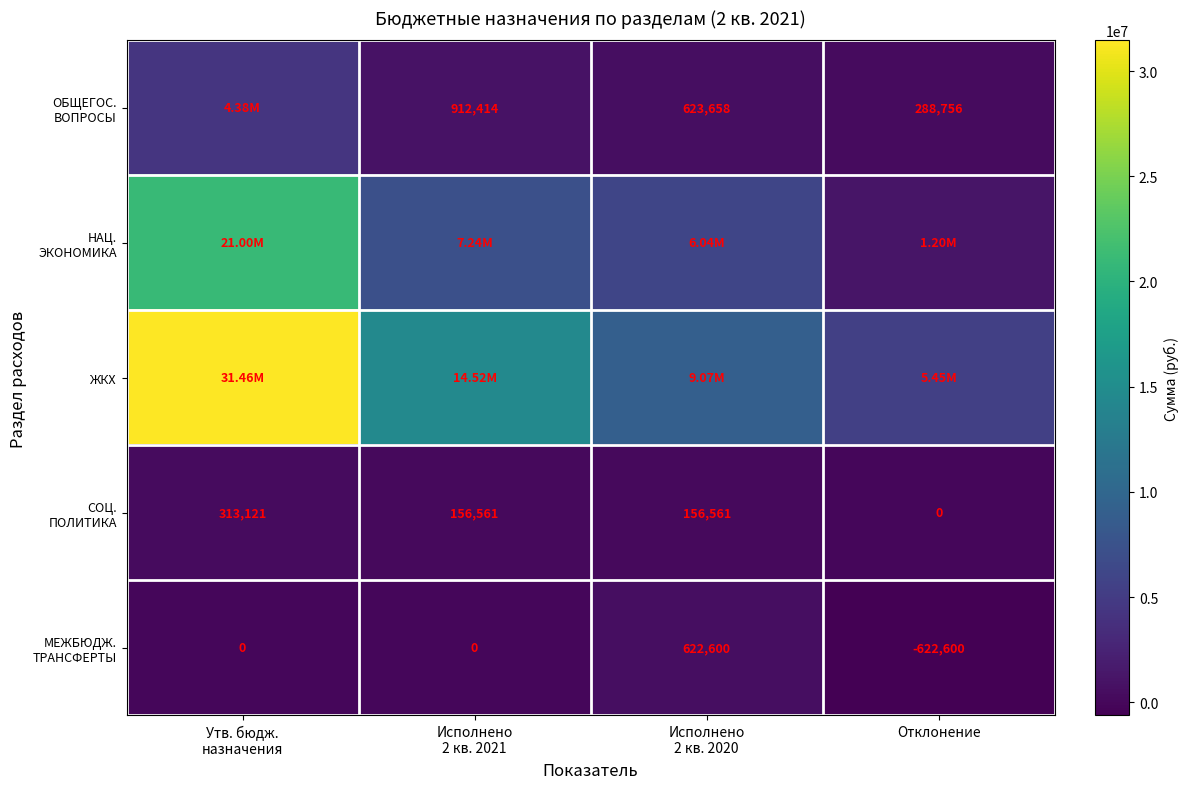

List the series in order of their peak value, lowest first.

СОЦ. ПОЛИТИКА, МЕЖБЮДЖ. ТРАНСФЕРТЫ, ОБЩЕГОС. ВОПРОСЫ, НАЦ. ЭКОНОМИКА, ЖКХ